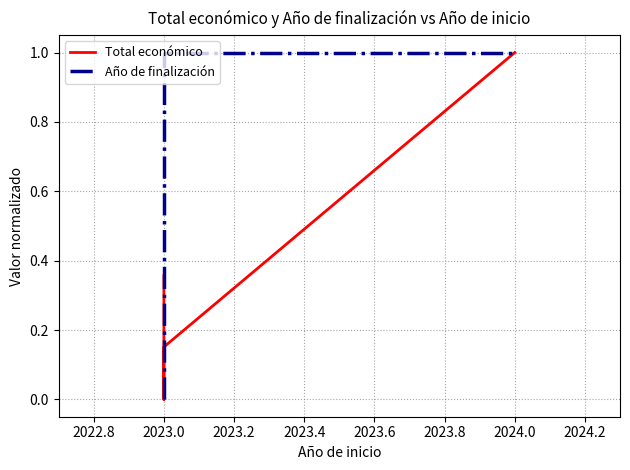

How many times do Año de finalización and Total económico cross each other?

1